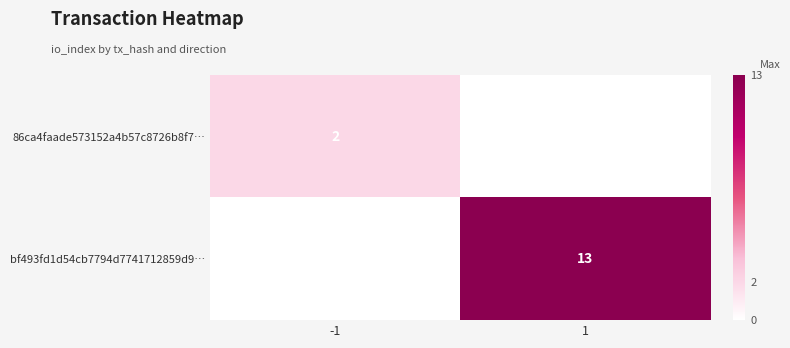

At which category does the chart reach its peak across all series?

1